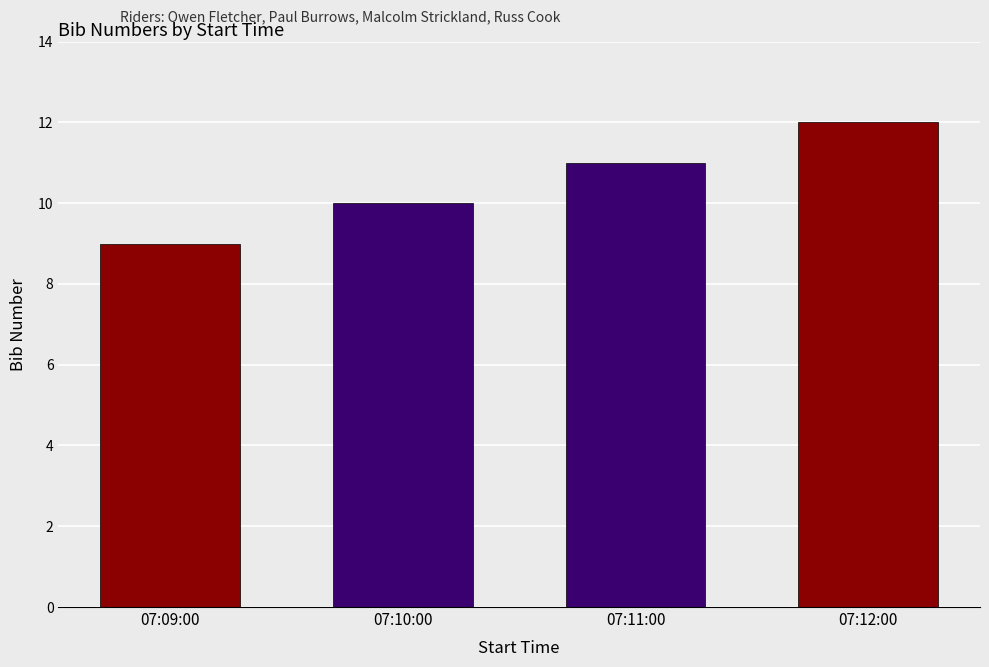

What is the greatest value displayed?

12